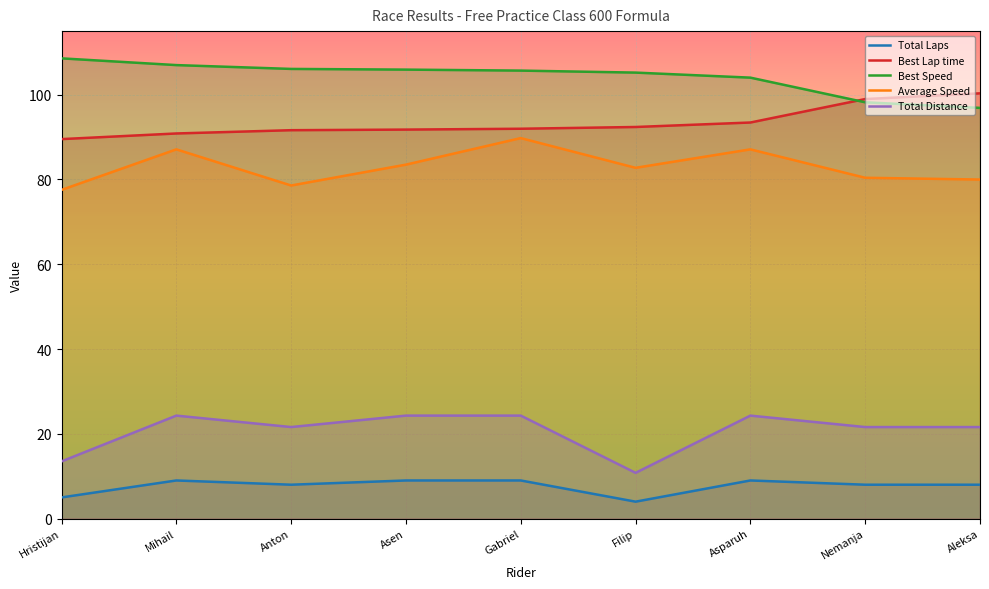

True or false: Best Speed and Average Speed intersect in this chart.

False